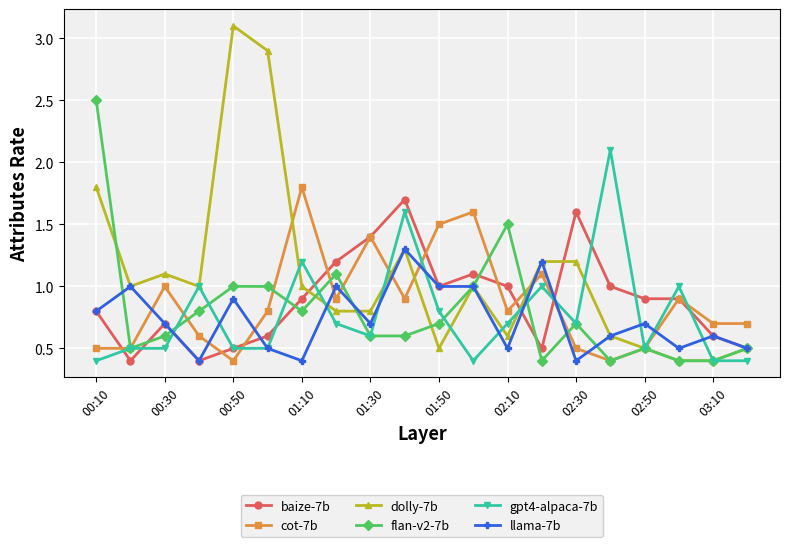

What is the sum of all baize-7b values?

17.7